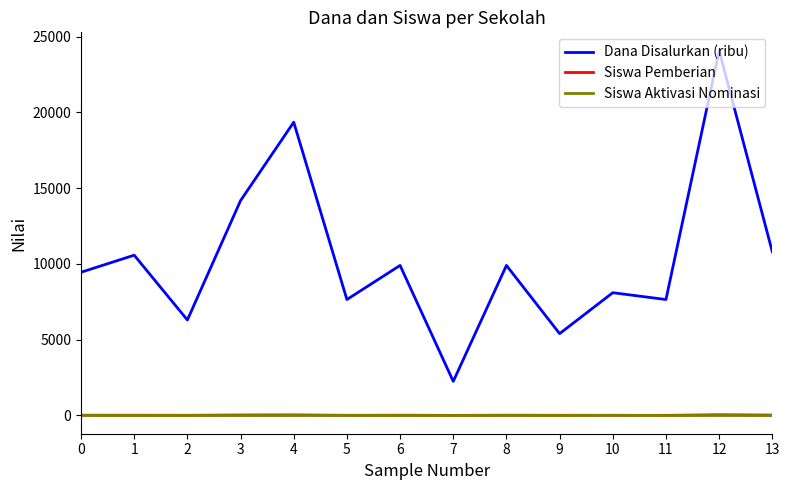

How many series are shown in this chart?

3